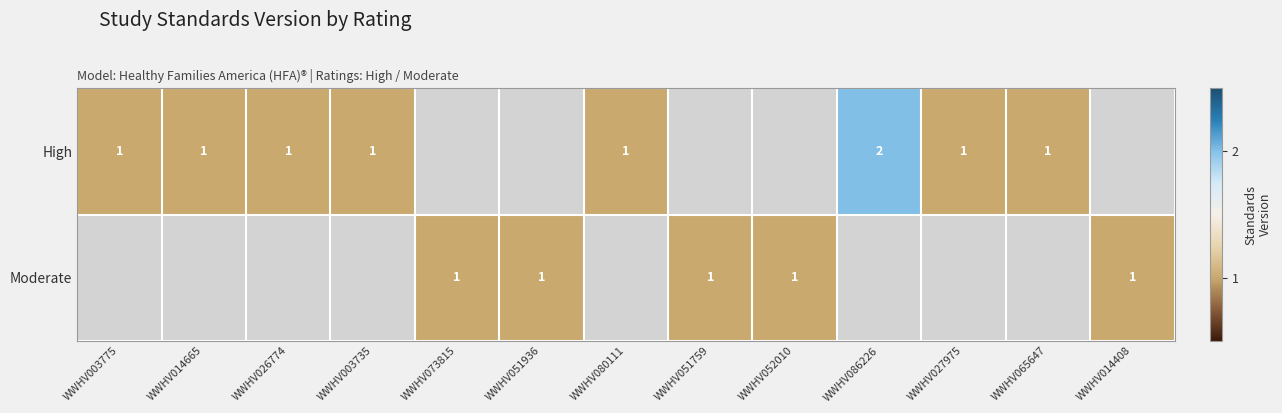

The value of Moderate at WWHV014408 is 1. True or false?

True